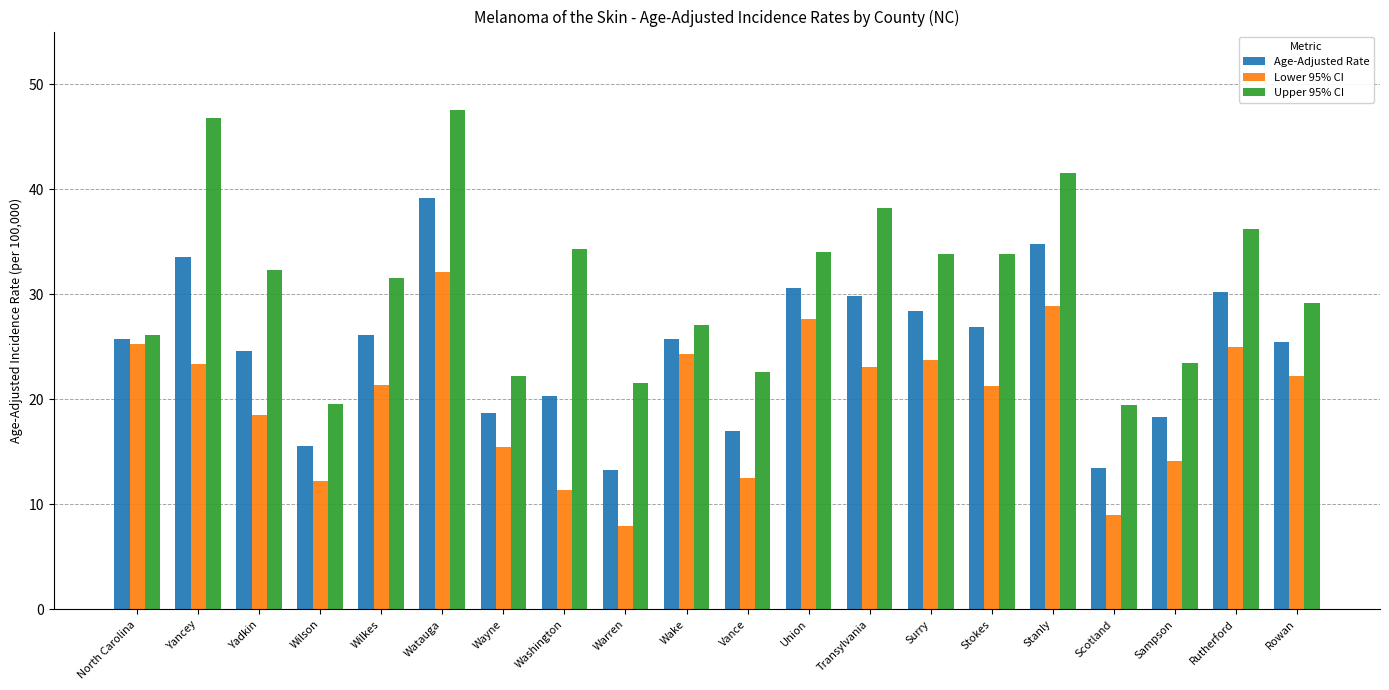

What is the minimum value for Lower 95% CI?

7.9